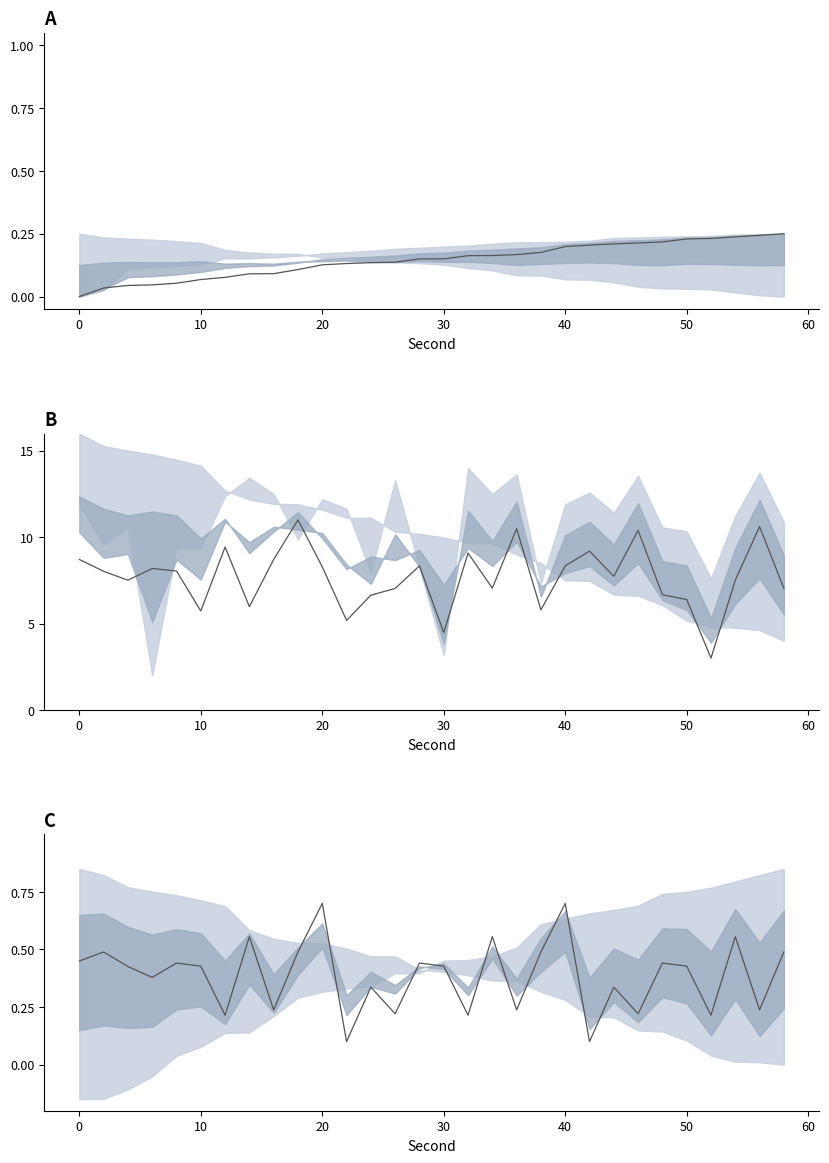

The chart shows a value of 0.2 at 50. True or false?

True